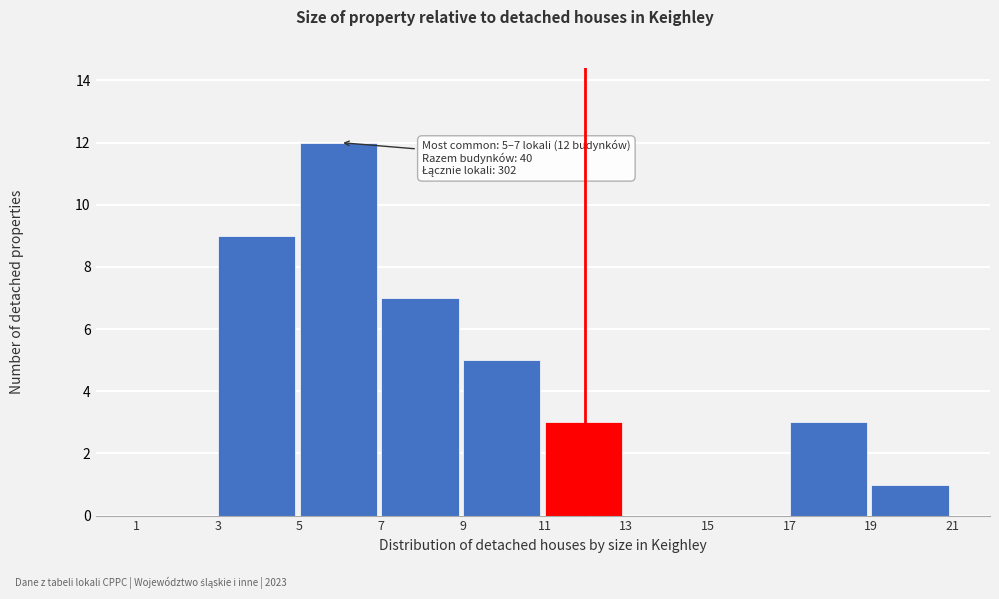

Which range on the x-axis has the tallest bar?

5 to 7